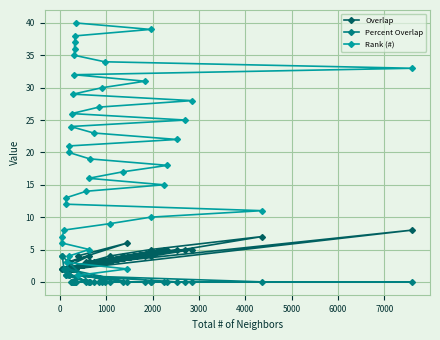

What is the maximum value for Overlap?

8